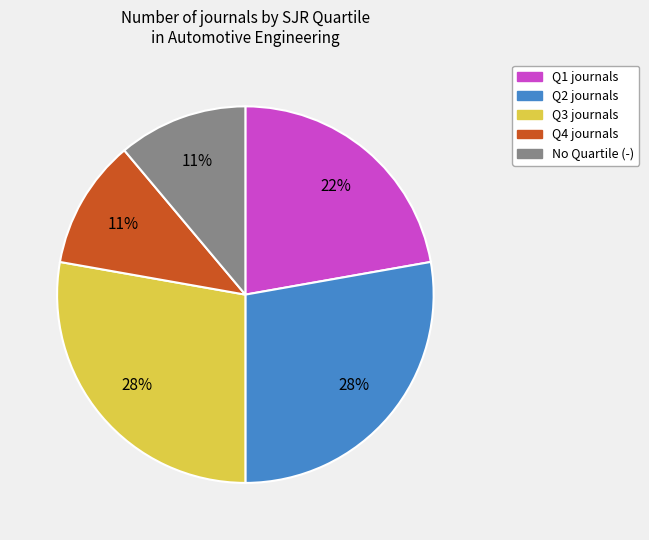

To the nearest percent, what is the difference between the largest and smallest slice percentages?

17%